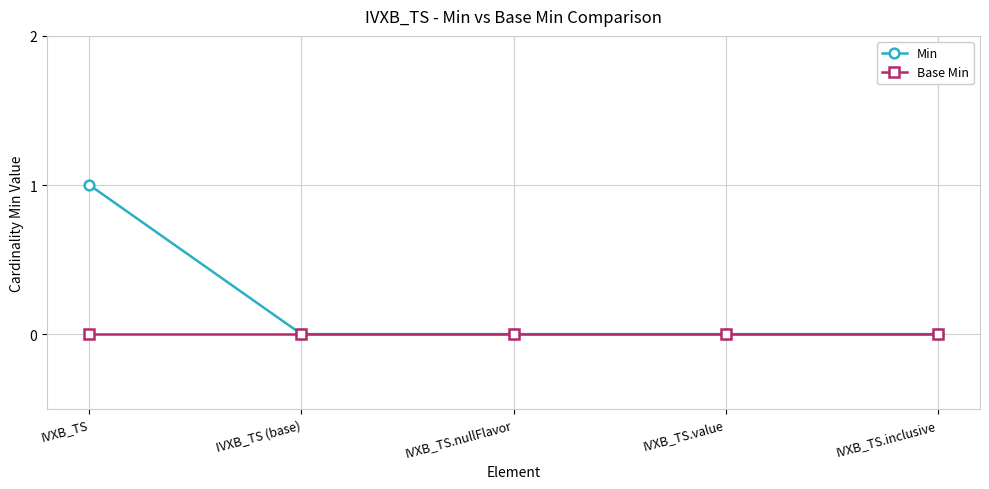

Does the chart display data point markers on the line(s)?

Yes